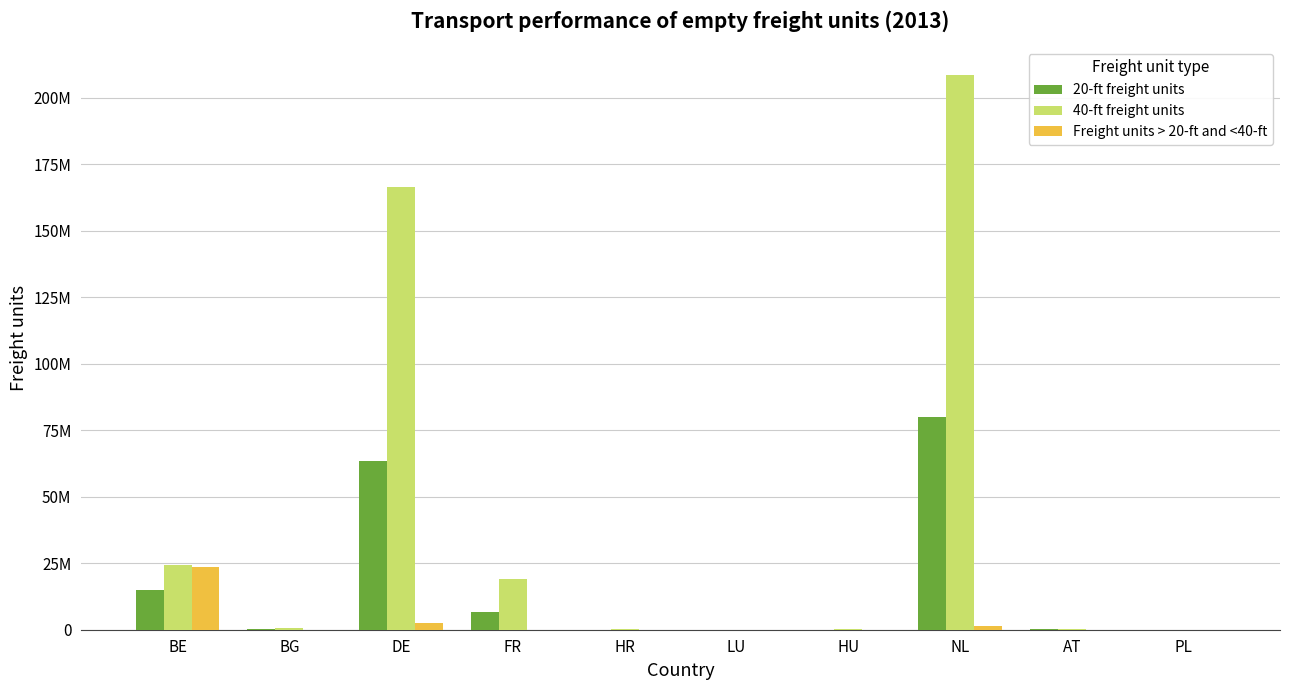

What position from the left is PL?

10